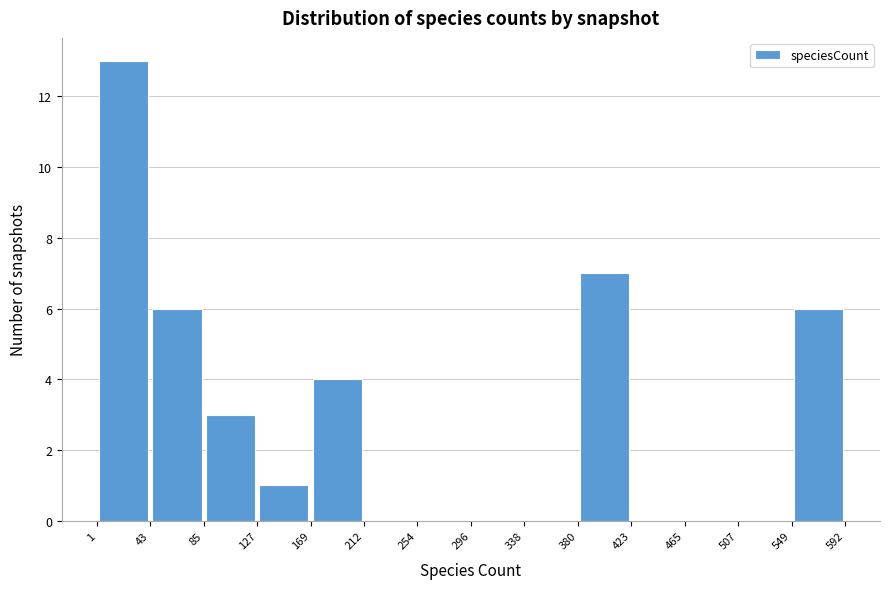

What is the height of the bar covering 127 to 169 on the x-axis? The values are not printed on the chart, so give them approximately, as read against the axis.

1